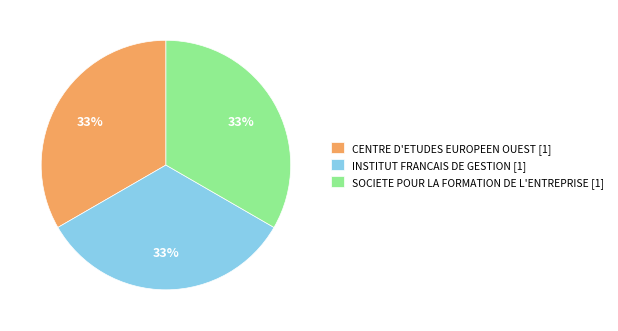

To the nearest percent, what is the combined percentage of SOCIETE POUR LA FORMATION DE L'ENTREPRISE and INSTITUT FRANCAIS DE GESTION?

67%